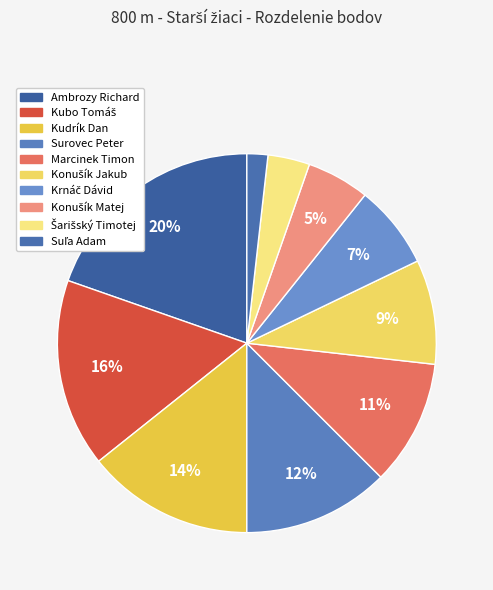

To the nearest percent, what is the difference between the Šarišský Timotej and Surovec Peter slice percentages?

9%